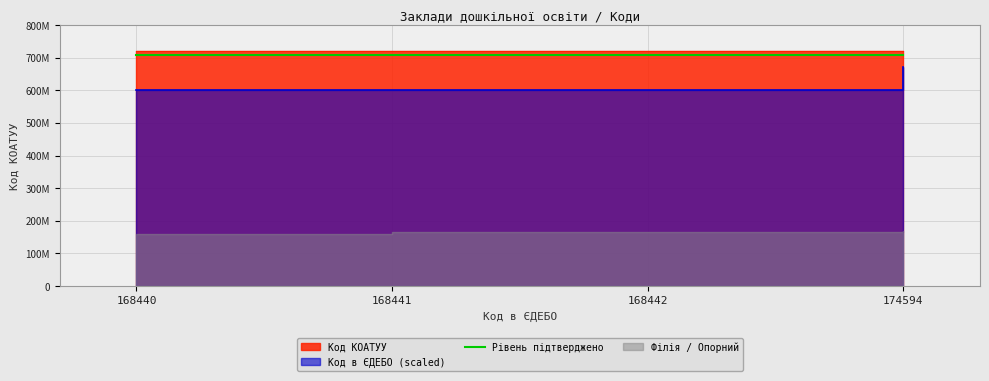

Does the chart display data point markers on the line(s)?

No